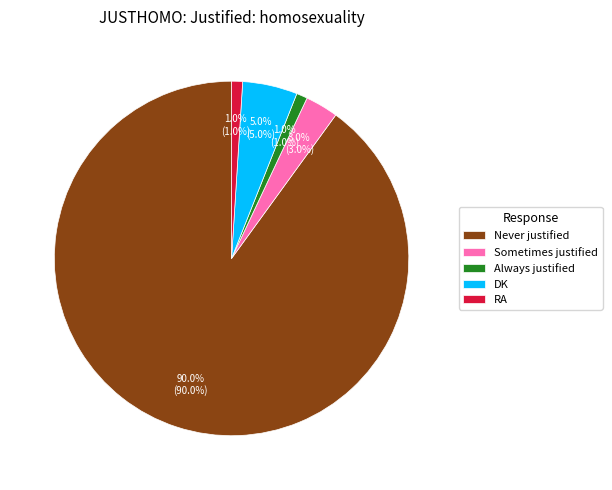

What is the largest slice in the pie chart?

Never justified